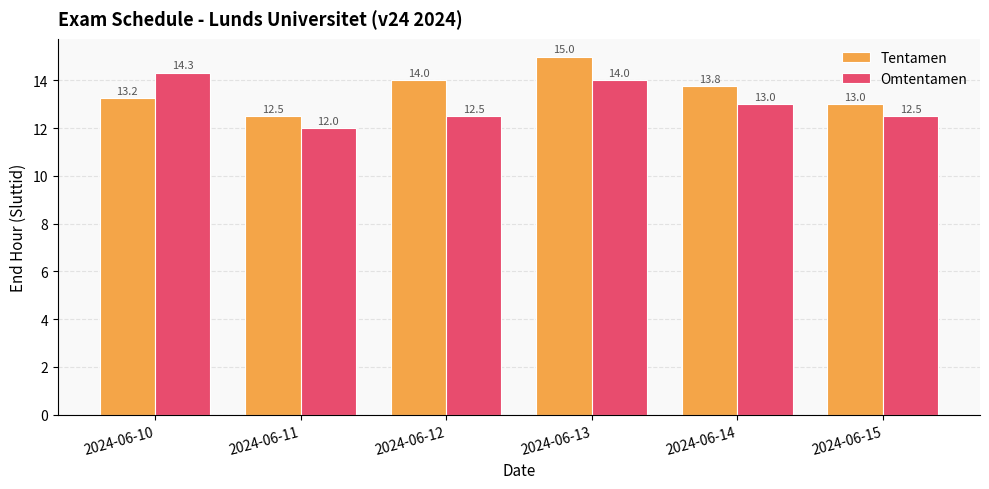

Is the value of Omtentamen at 2024-06-10 greater than the value of Tentamen at 2024-06-12?

Yes